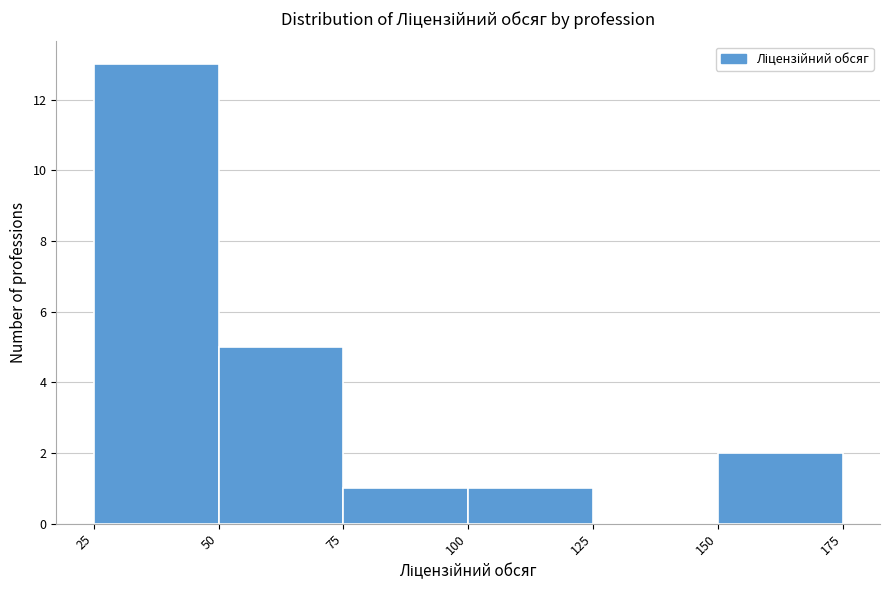

Reading left to right, transcribe this chart: for each bar, give the range it covers on the x-axis and its height. The values are not printed on the chart, so give them approximately, as read against the axis.

25 to 50: 13
50 to 75: 5
75 to 100: 1
100 to 125: 1
125 to 150: 0
150 to 175: 2